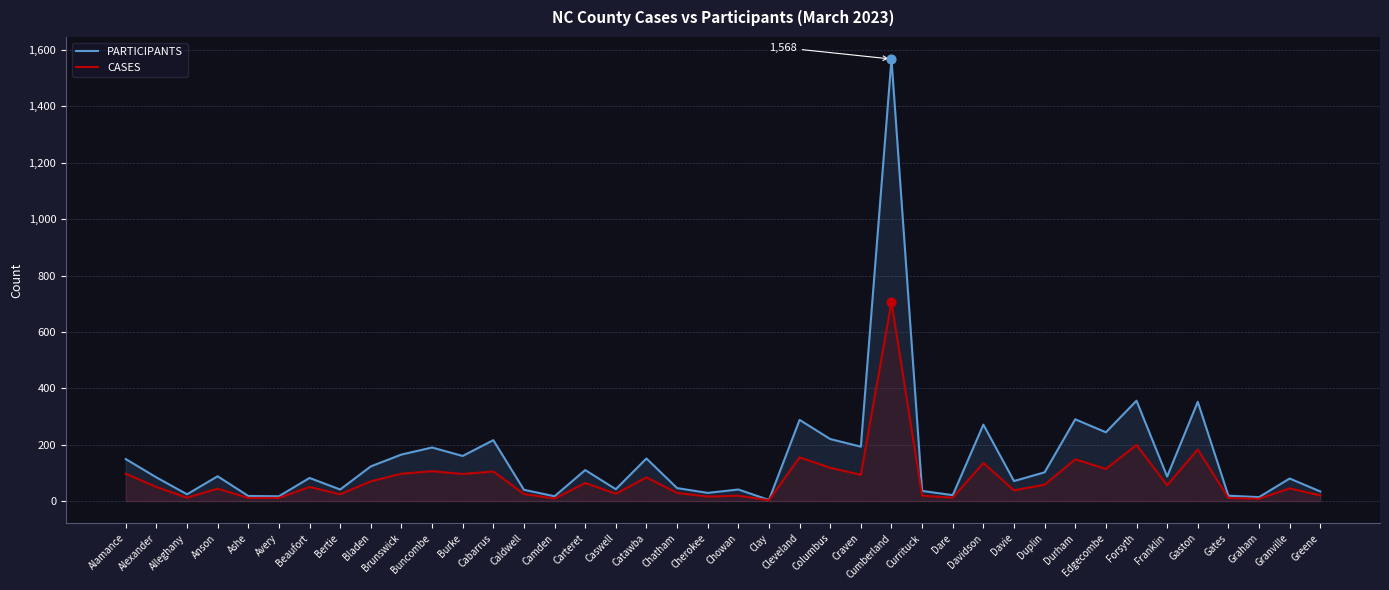

Which series has the largest total across all categories?

PARTICIPANTS